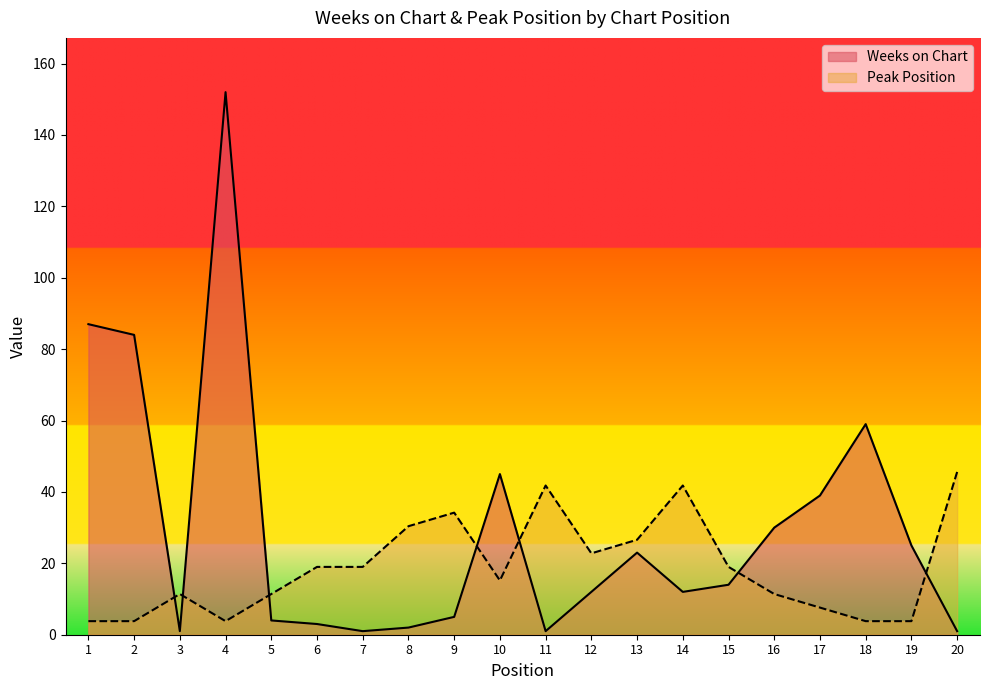

At how many categories does at least one series exceed 18?

18